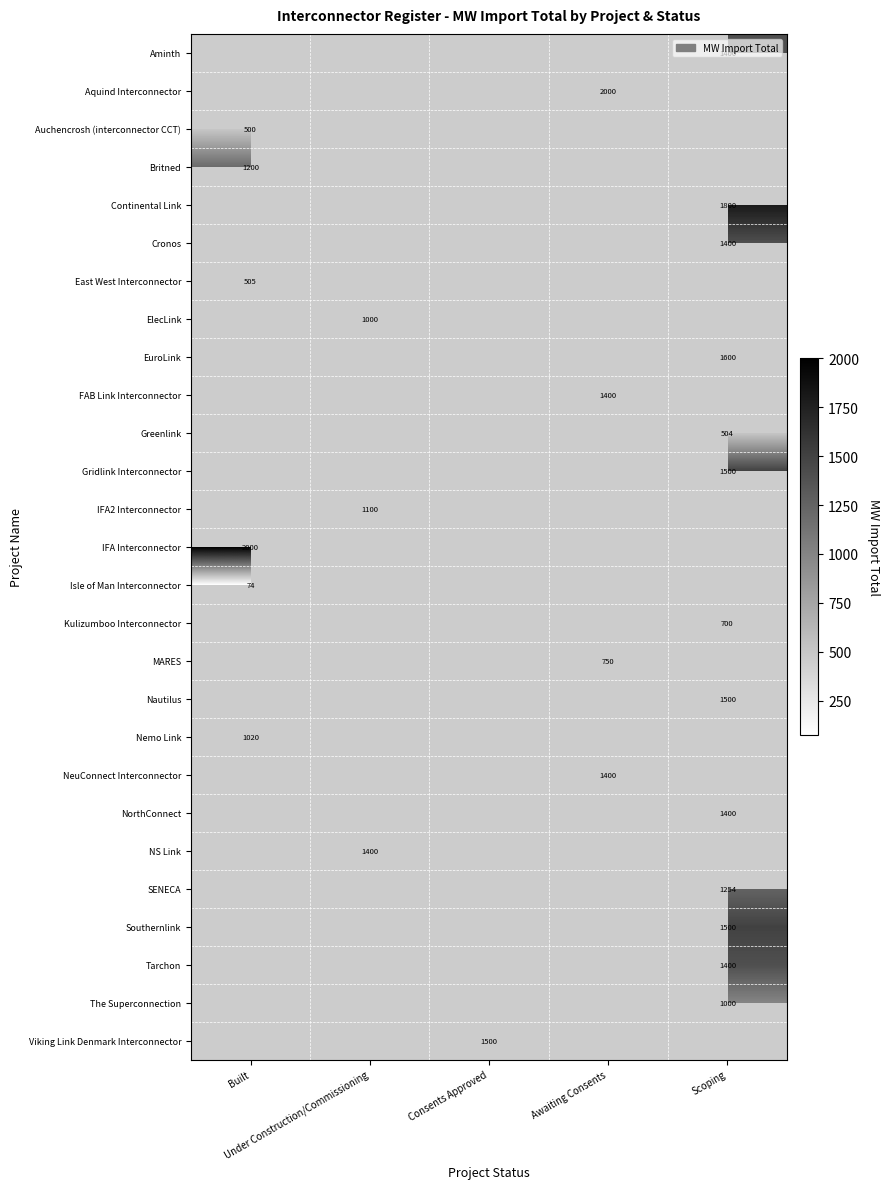

What is the minimum value shown in the chart?

74.0